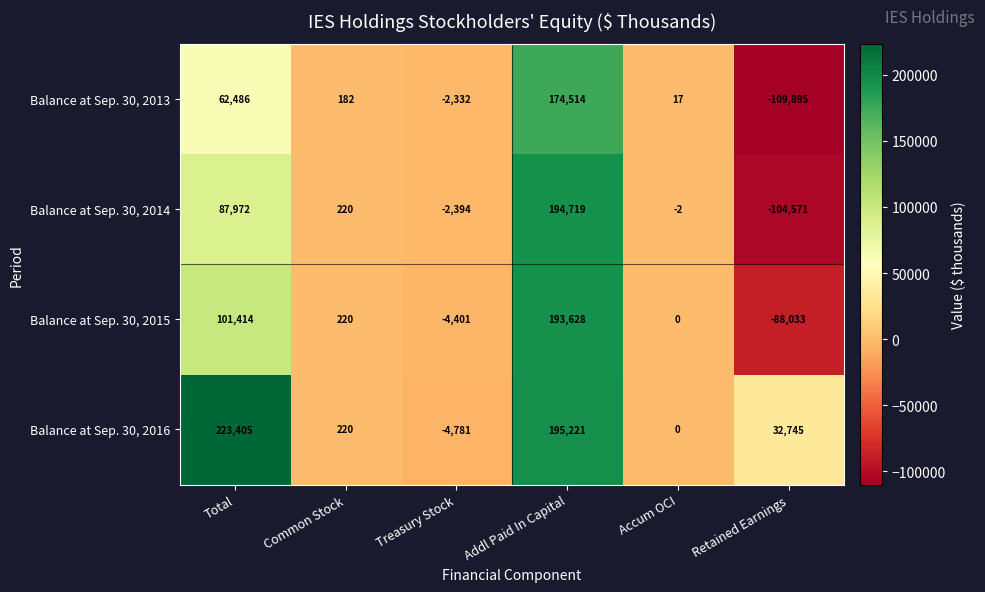

Which series has the widest spread of values?

Balance at Sep. 30, 2014